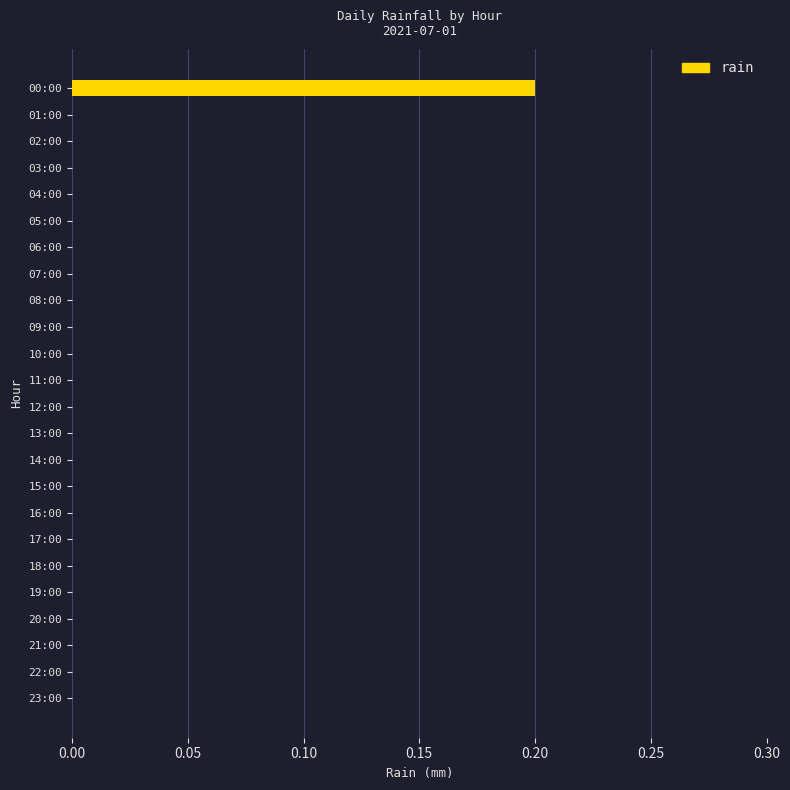

Reading top to bottom, what are all the values shown in this chart?

00:00=0.2	01:00=0.0	02:00=0.0	03:00=0.0	04:00=0.0	05:00=0.0	06:00=0.0	07:00=0.0	08:00=0.0	09:00=0.0	10:00=0.0	11:00=0.0	12:00=0.0	13:00=0.0	14:00=0.0	15:00=0.0	16:00=0.0	17:00=0.0	18:00=0.0	19:00=0.0	20:00=0.0	21:00=0.0	22:00=0.0	23:00=0.0